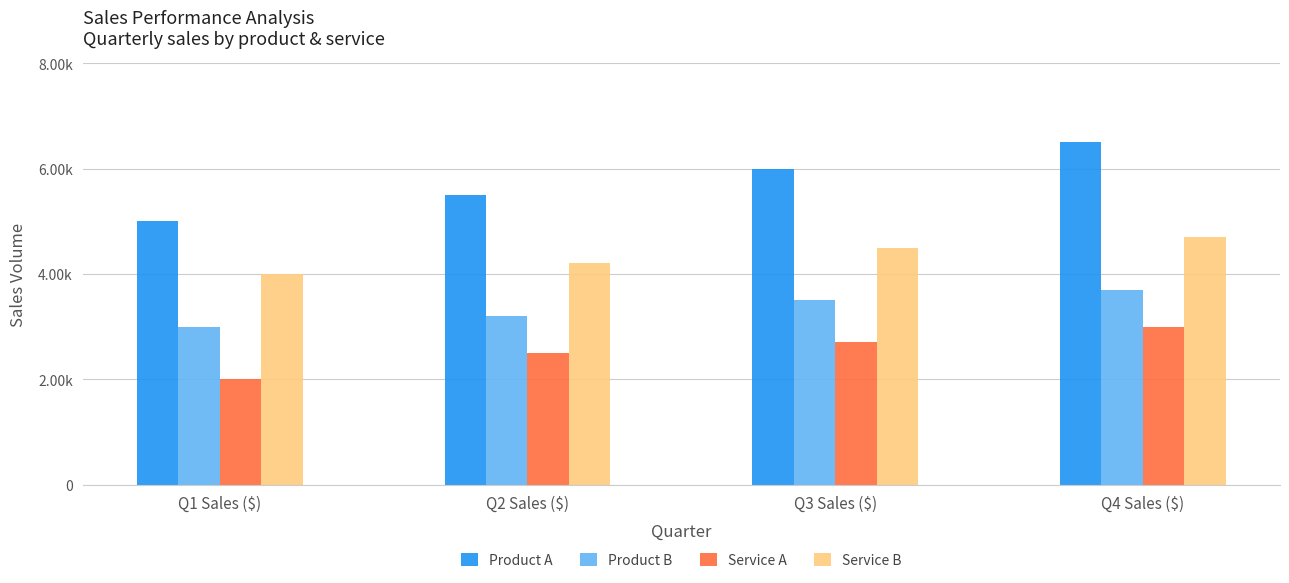

How many Product A values are between 5500 and 6500?

3